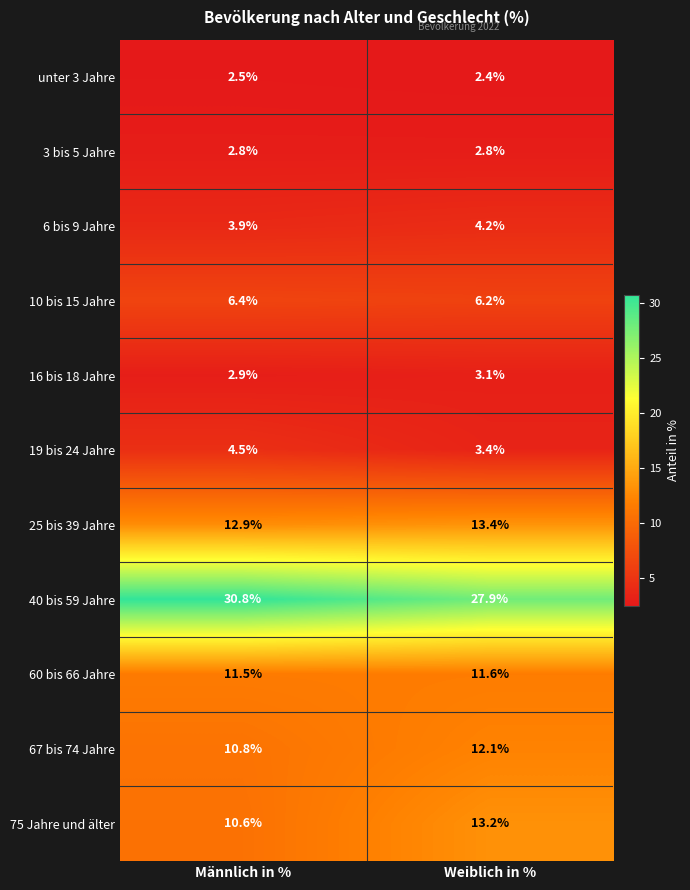

What is the smallest value displayed?

2.4